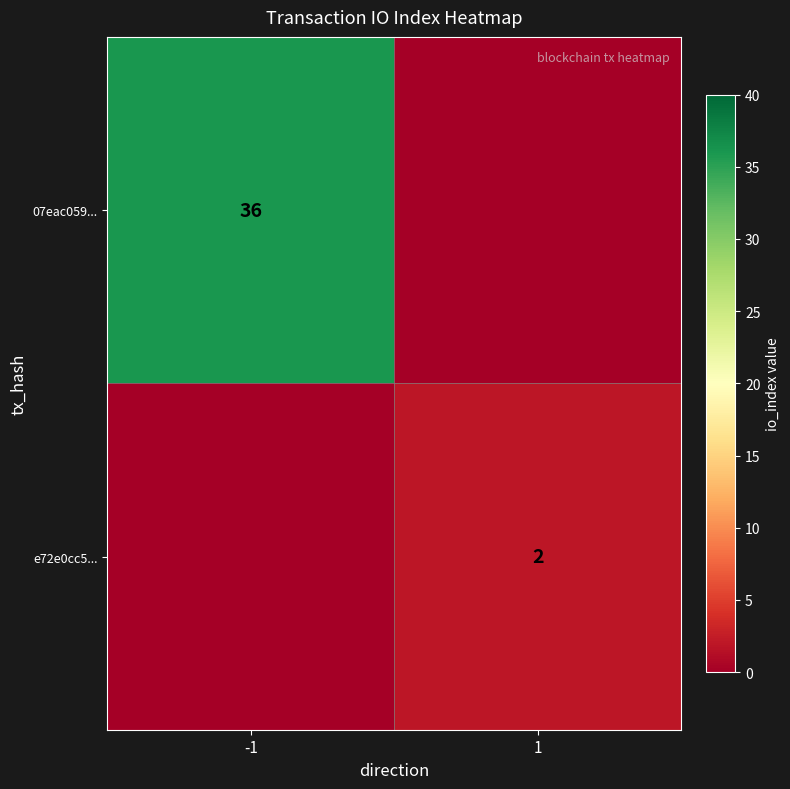

True or false: 07eac059... has a value of 47 at -1.

False